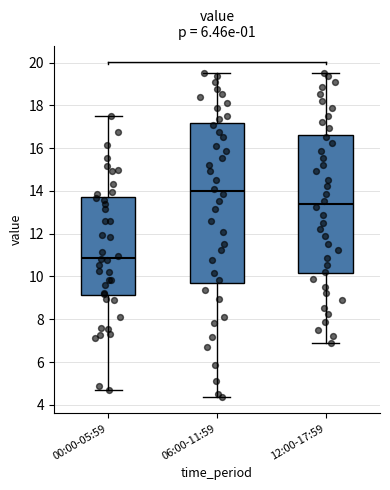

Reading left to right, transcribe this box plot: for each box, give where its median line is, the range the box spans, and where its two whiskers end, as read against the y-axis. The values are not printed on the chart, so give them approximately, as read against the axis.

00:00-05:59: median 10.8, box 9.2 to 13.8, whiskers 4.8 to 17.6
06:00-11:59: median 14.0, box 9.8 to 17.2, whiskers 4.4 to 19.6
12:00-17:59: median 13.4, box 10.2 to 16.6, whiskers 6.8 to 19.6